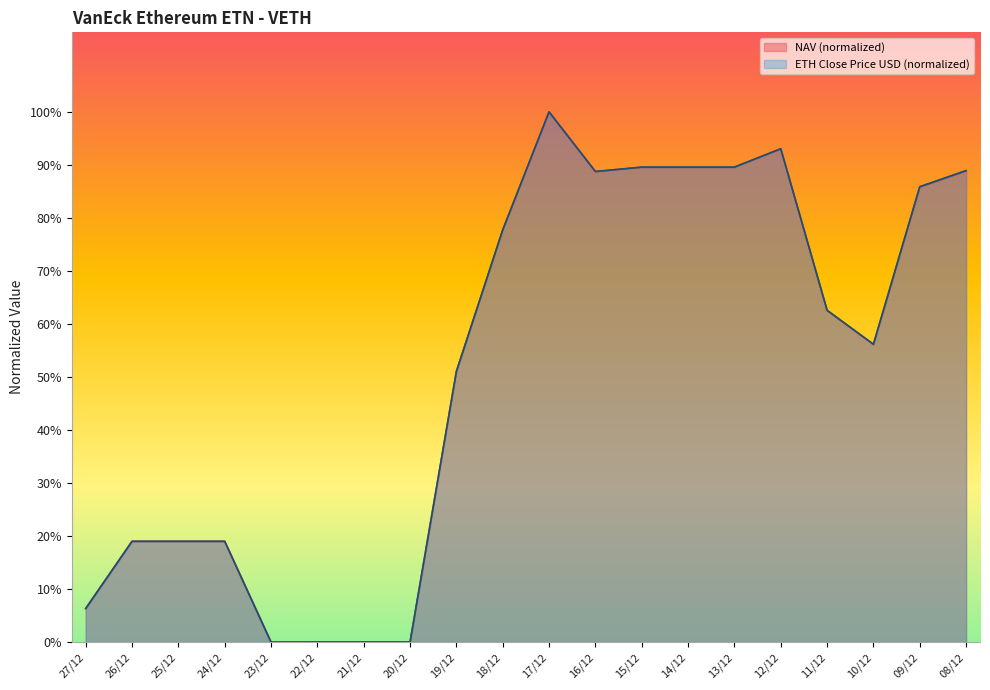

How many values in the ETH Close Price (USD) series exceed 0?

19